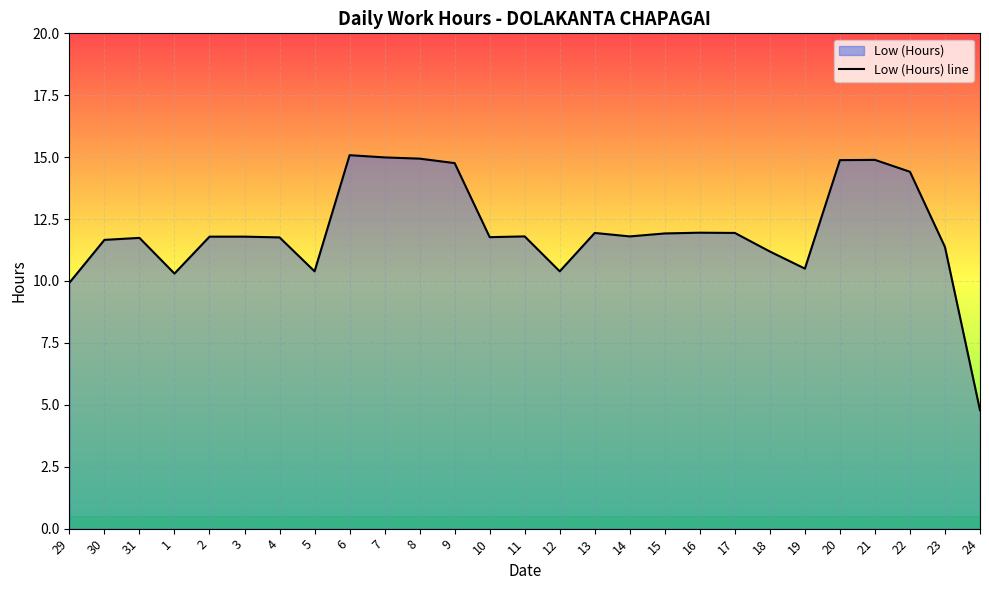

The chart shows a value of 6.9 at 19. True or false?

False